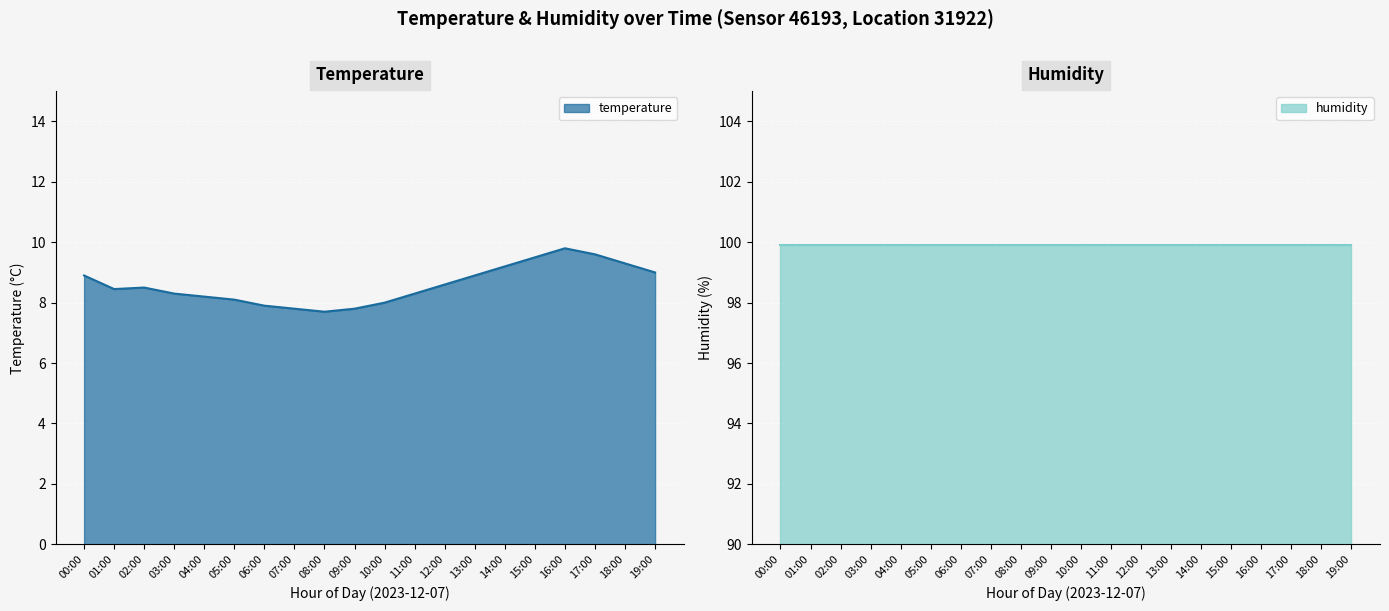

What is the value of the 1st point from the left?

8.9